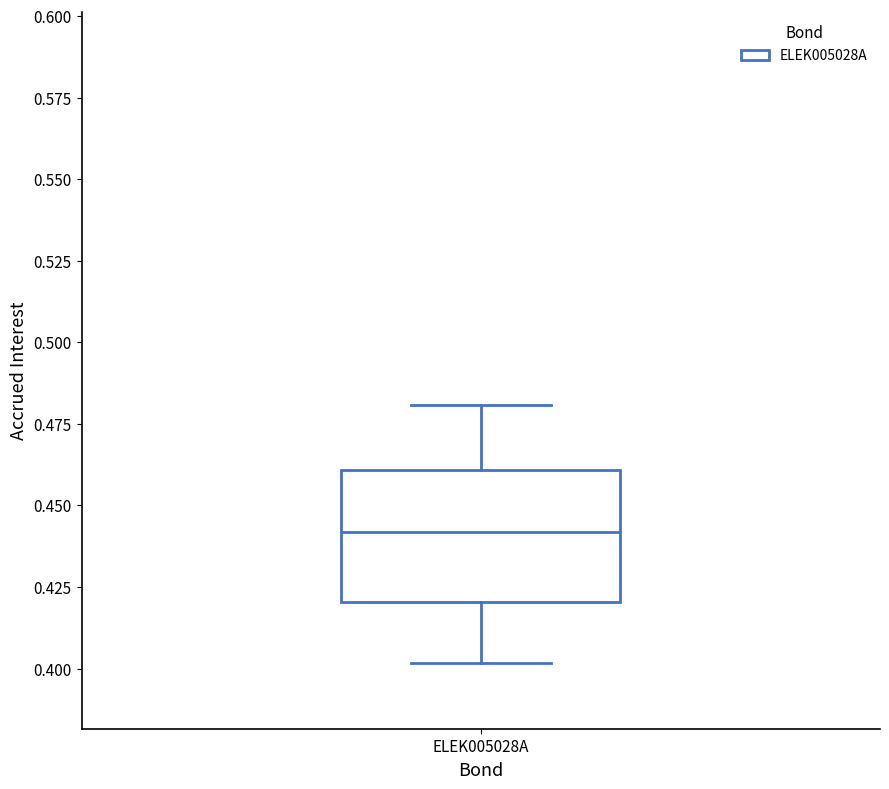

Transcribe this box plot: give where the median line is, the range the box spans, and where the two whiskers end, as read against the y-axis. The values are not printed on the chart, so give them approximately, as read against the axis.

median 0.44, box 0.42 to 0.46, whiskers 0.40 to 0.48